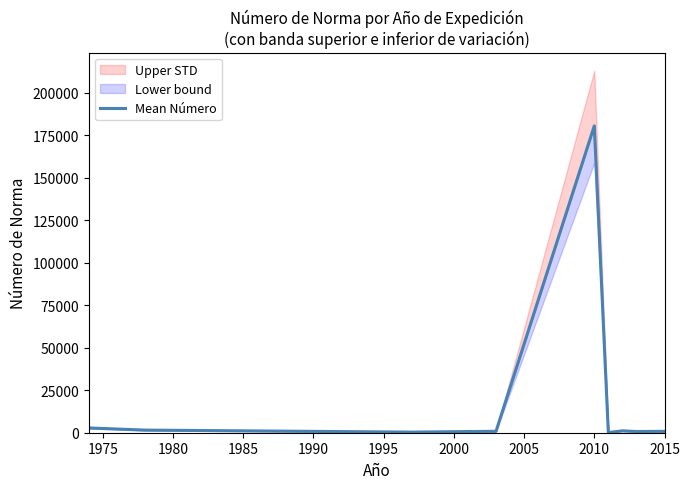

Is this an area chart (filled region under the line)?

No